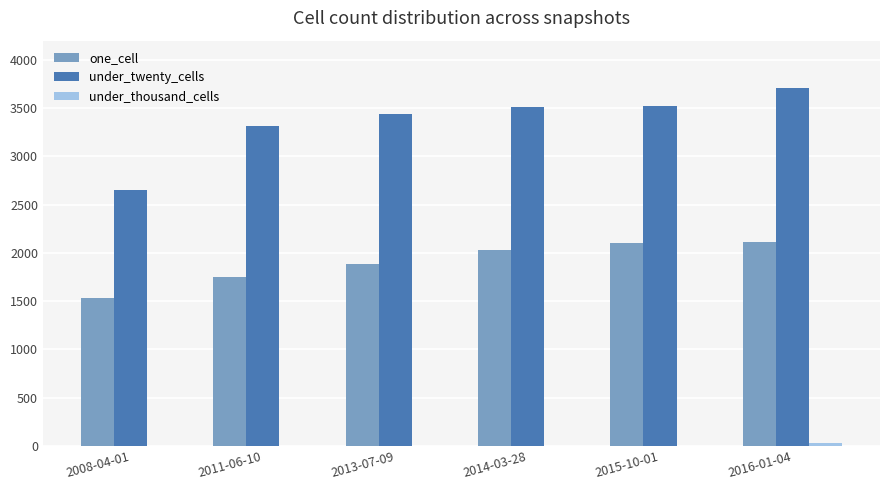

Is the value of one_cell at 2013-07-09 greater than the value of under_twenty_cells at 2008-04-01?

No